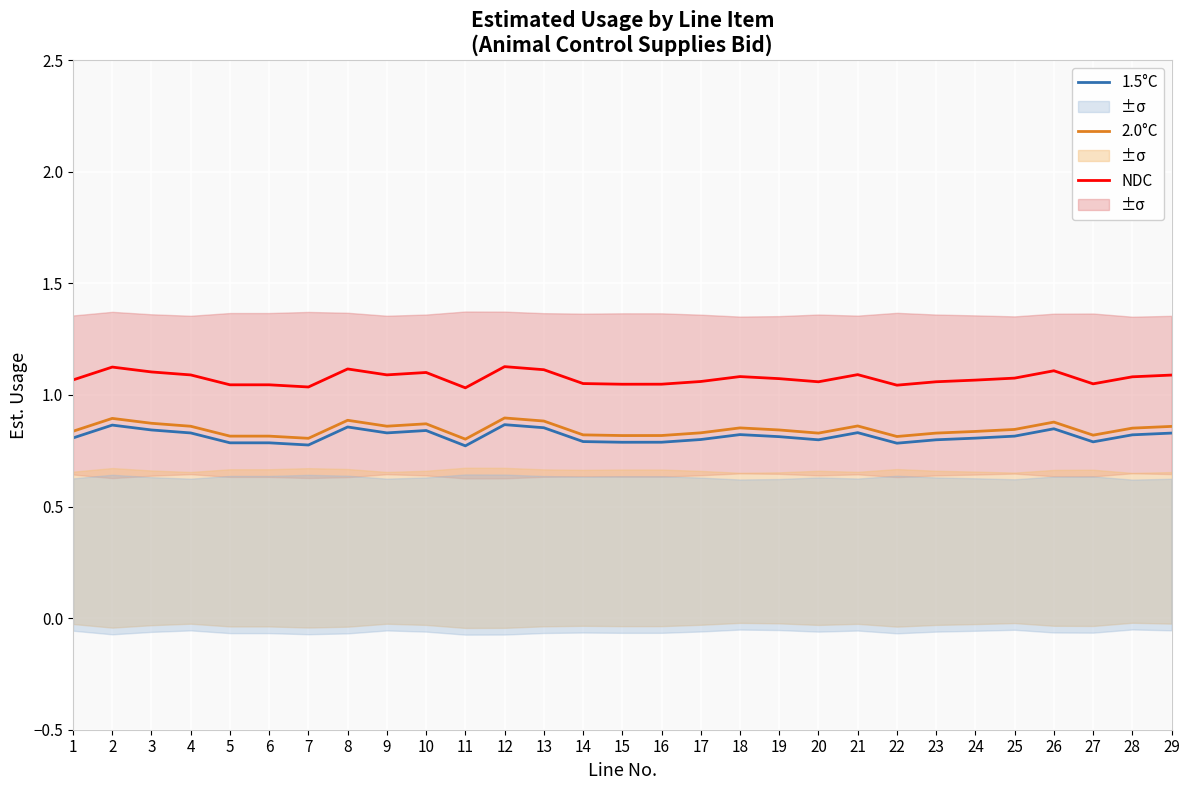

True or false: NDC and 1.5°C cross at least once.

False